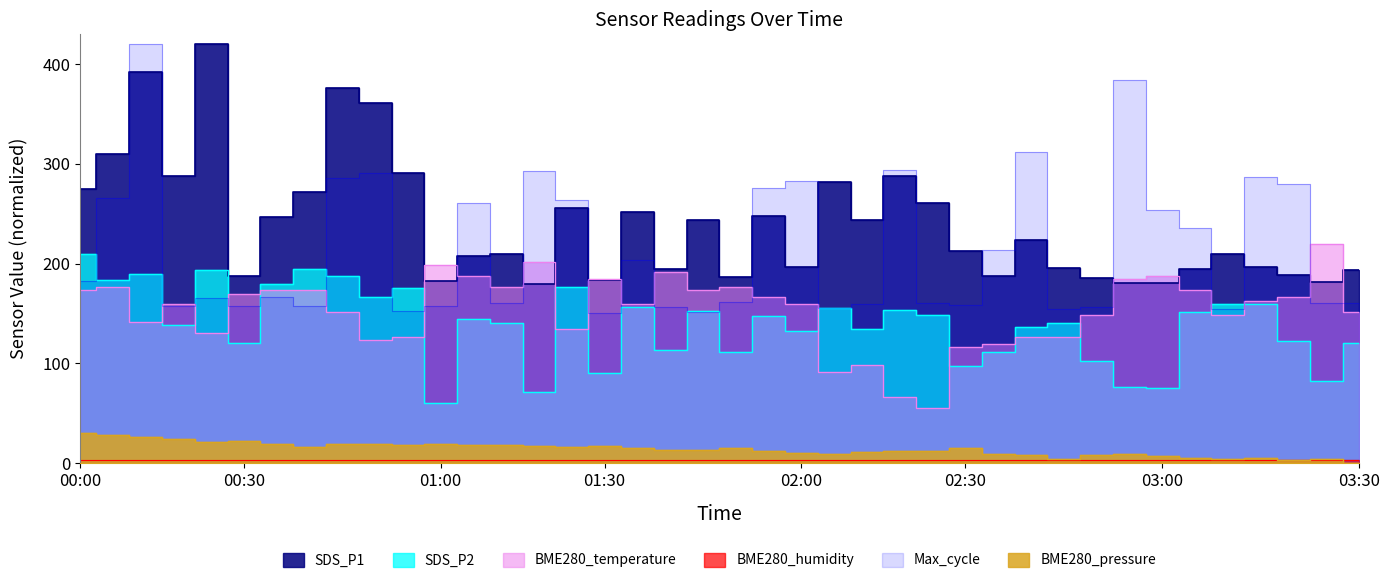

True or false: BME280_pressure and SDS_P1 cross at least once.

False